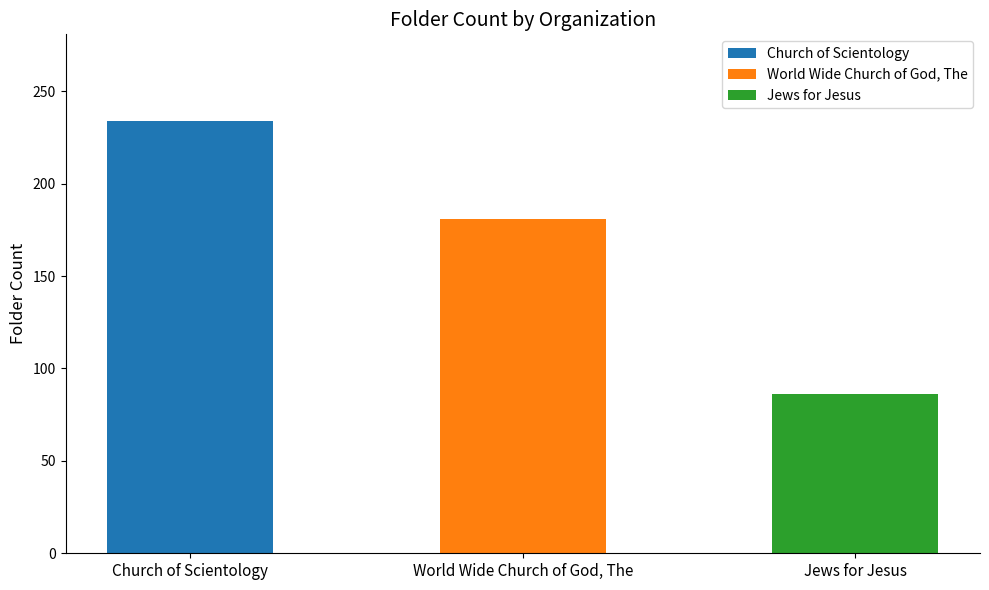

What is the sum of all values?

501